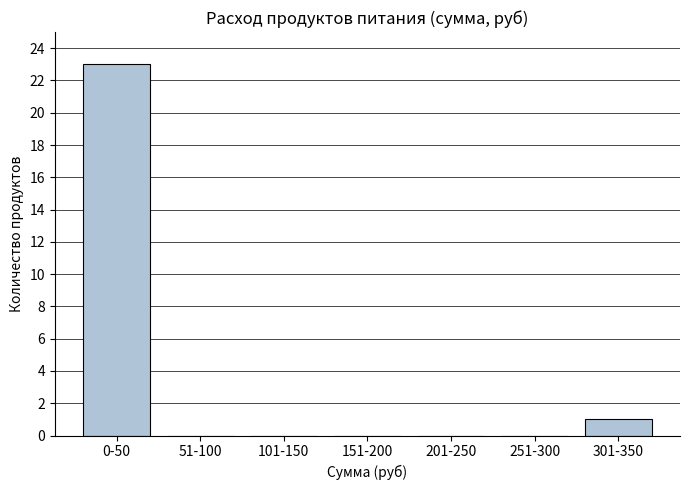

Reading left to right, extract all data points from this chart.

0-50=23	51-100=0	101-150=0	151-200=0	201-250=0	251-300=0	301-350=1